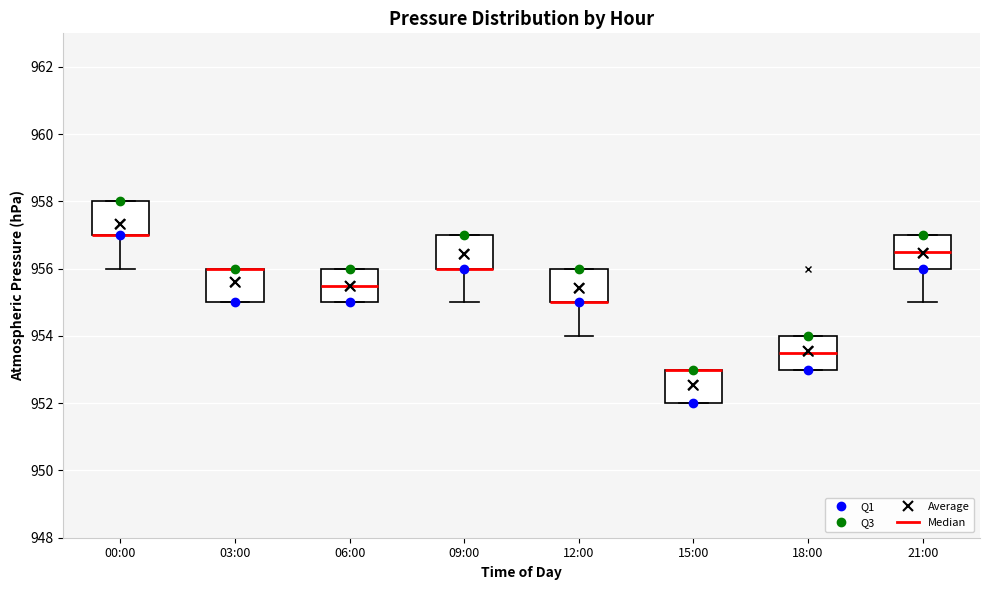

Reading left to right, read every box against the y-axis: the position of its median line, the range the box covers, and the ends of its whiskers. The values are not printed on the chart, so give them approximately, as read against the axis.

00:00: median 957.0 (drawn on the box's lower edge), box 957.0 to 958.0, whiskers 956.0 to 958.0
03:00: median 956.0 (drawn on the box's upper edge), box 955.0 to 956.0, whiskers 955.0 to 956.0
06:00: median 955.6, box 955.0 to 956.0, whiskers 955.0 to 956.0
09:00: median 956.0 (drawn on the box's lower edge), box 956.0 to 957.0, whiskers 955.0 to 957.0
12:00: median 955.0 (drawn on the box's lower edge), box 955.0 to 956.0, whiskers 954.0 to 956.0
15:00: median 953.0 (drawn on the box's upper edge), box 952.0 to 953.0, whiskers 952.0 to 953.0
18:00: median 953.6, box 953.0 to 954.0, whiskers 953.0 to 954.0
21:00: median 956.6, box 956.0 to 957.0, whiskers 955.0 to 957.0